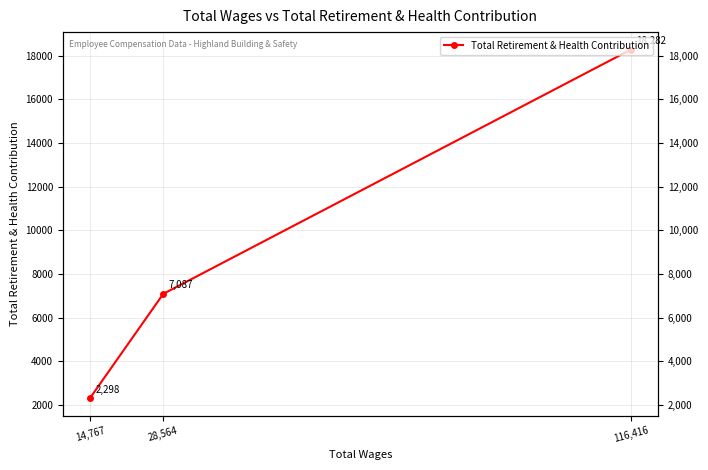

What is the label of the 2nd point from the right?

28,564